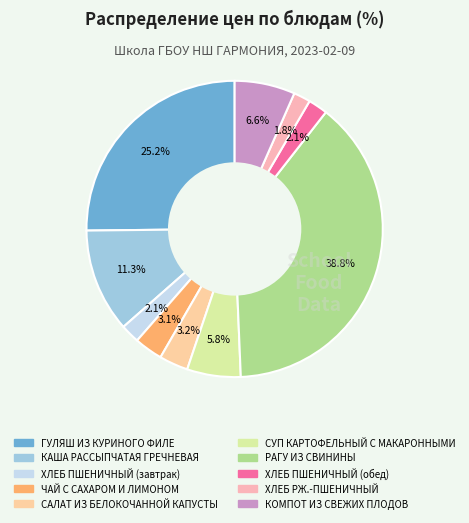

What percentage is the КАША РАССЫПЧАТАЯ ГРЕЧНЕВАЯ slice, to the nearest percent?

11%